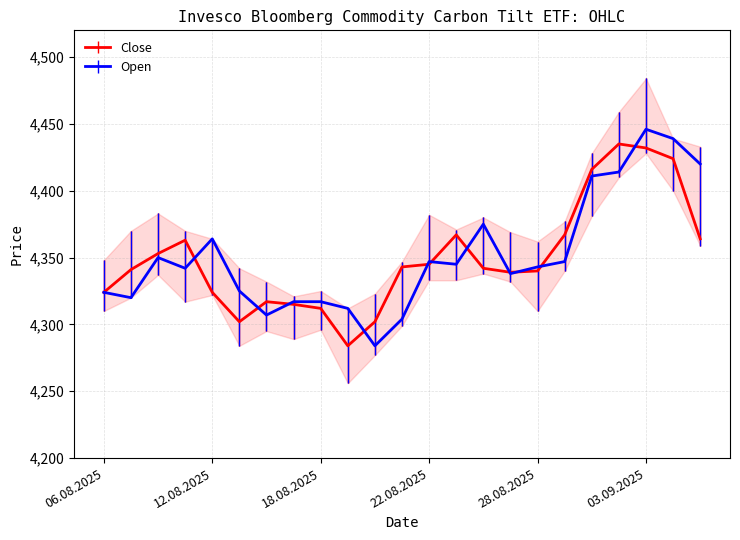

What is the lowest value of the Open series?

4284